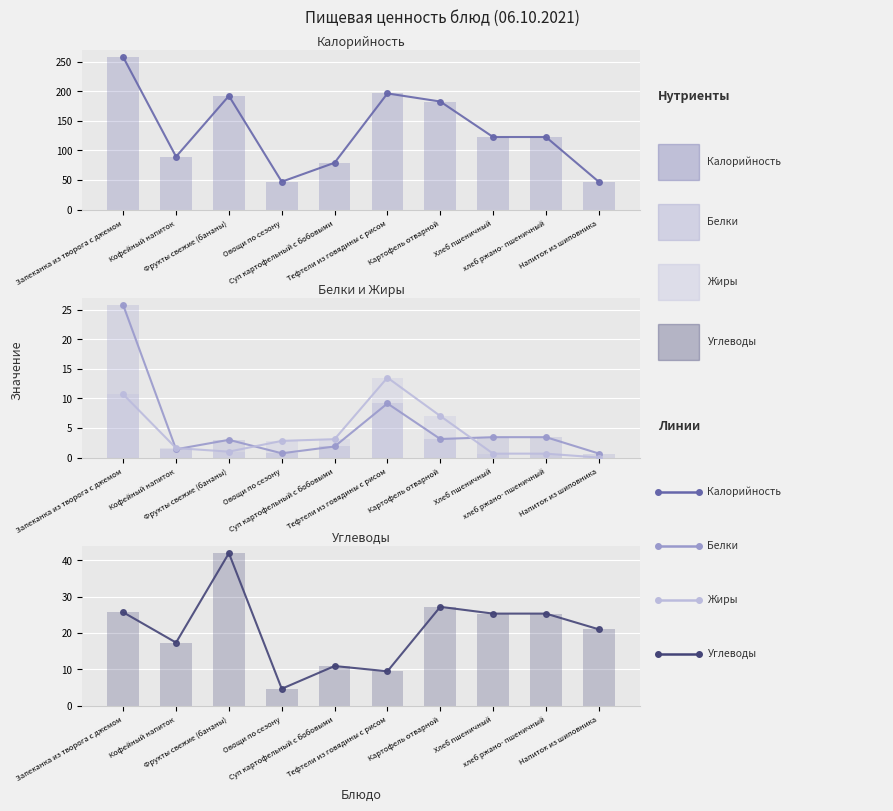

What is the sum of all Калорийность values?

1335.3